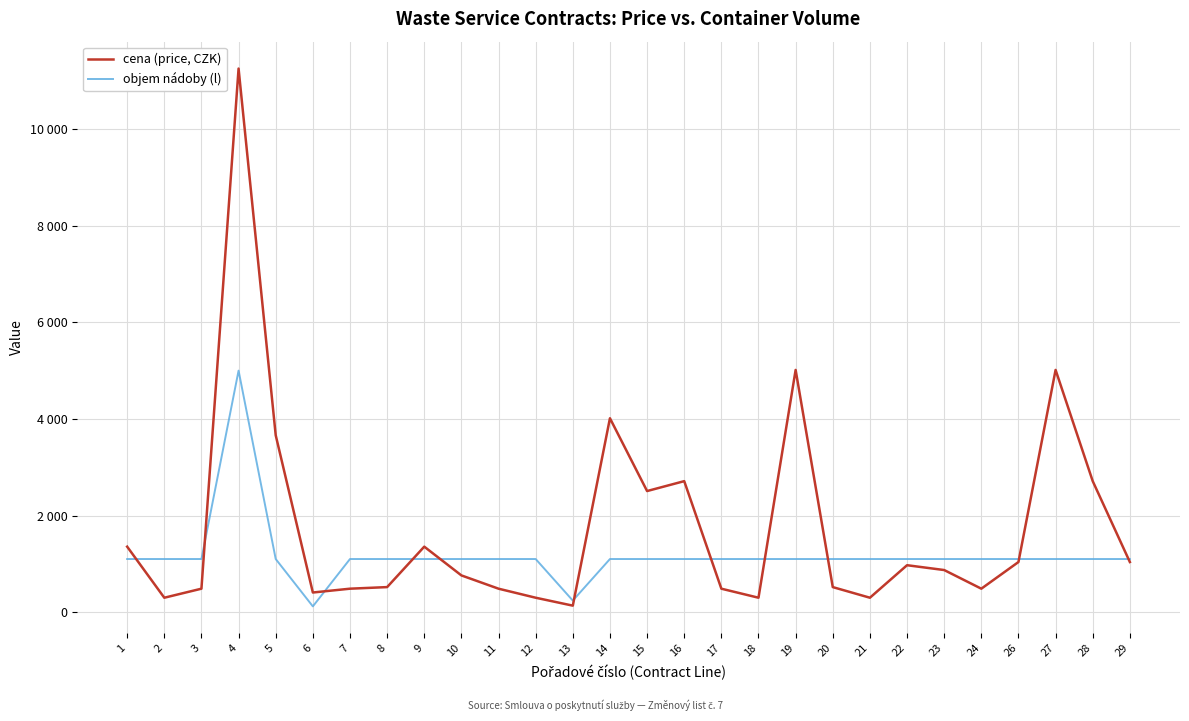

Which series ends up on top after the final intersection of objem nádoby (l) and cena (price, CZK)?

objem nádoby (l)